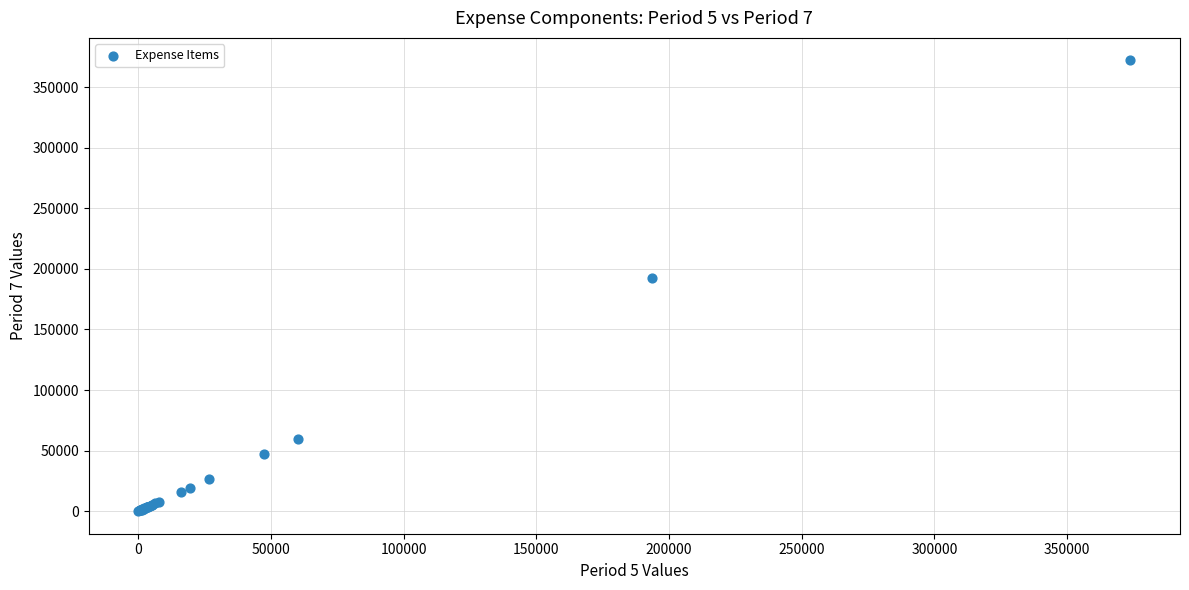

What Y value in the scatter plot is closest to 186012?

192480.1